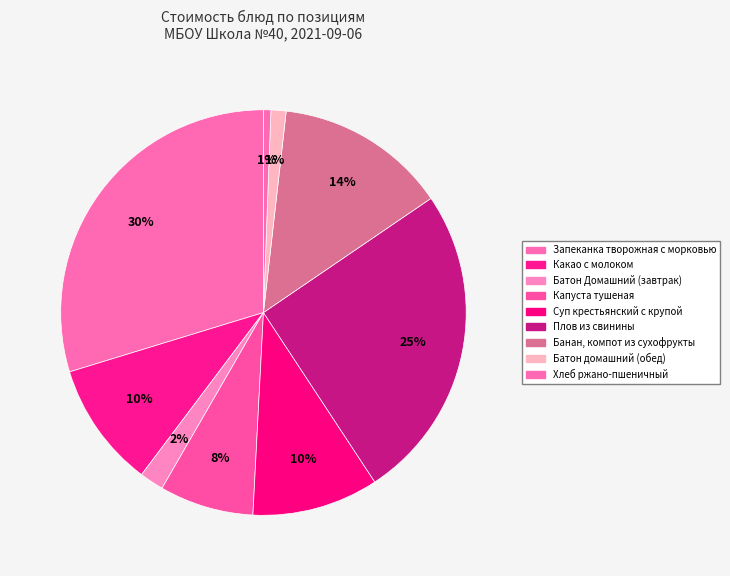

Which slice is the largest?

Запеканка творожная с морковью